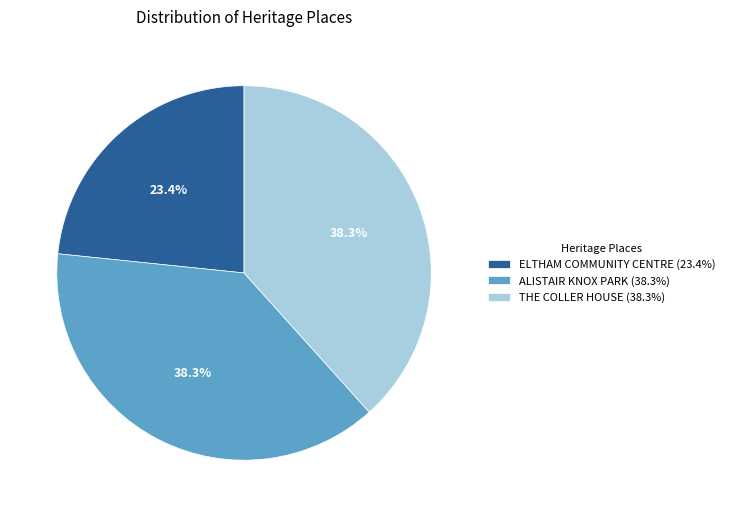

Between ELTHAM COMMUNITY CENTRE (23.4%) and THE COLLER HOUSE (38.3%), which is larger?

THE COLLER HOUSE (38.3%)